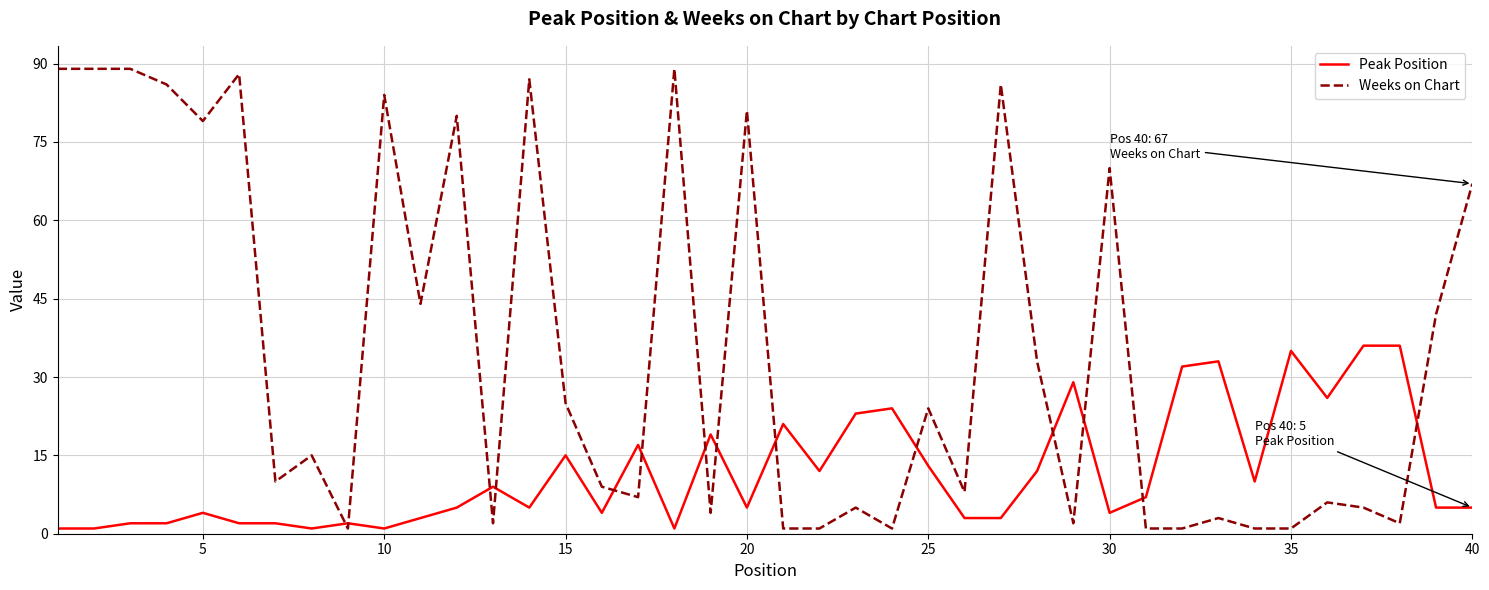

Reading left to right, transcribe all the data shown in this chart.

Peak Position: 1	1	2	2	4	2	2	1	2	1	3	5	9	5	15	4	17	1	19	5	21	12	23	24	13	3	3	12	29	4	7	32	33	10	35	26	36	36	5	5
Weeks on Chart: 89	89	89	86	79	88	10	15	1	84	44	80	2	87	25	9	7	89	4	81	1	1	5	1	24	8	86	33	2	70	1	1	3	1	1	6	5	2	42	67